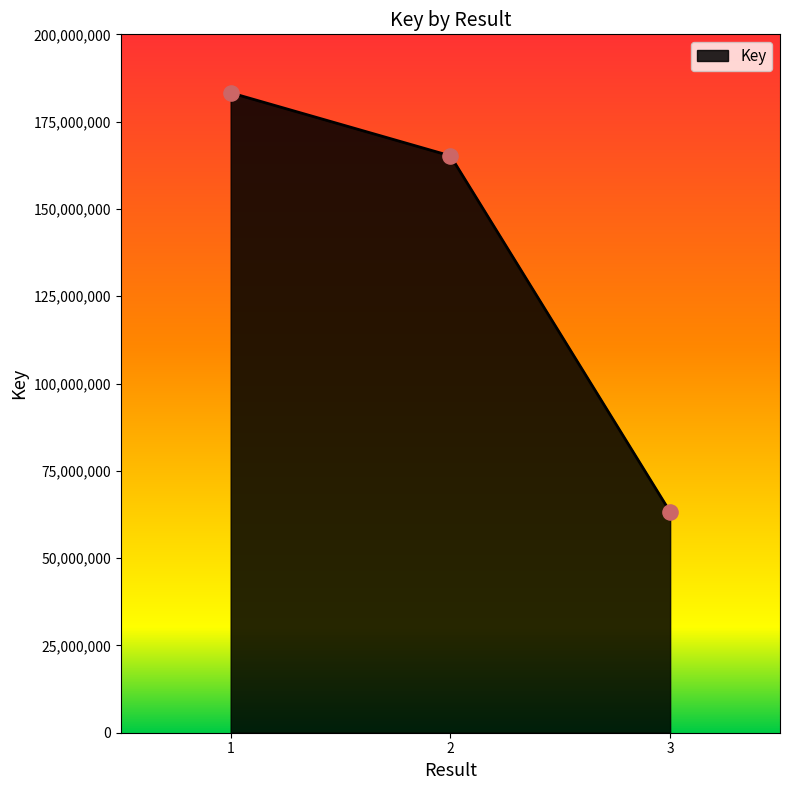

What is the ratio of the value at 2 to the value at 3?

2.6